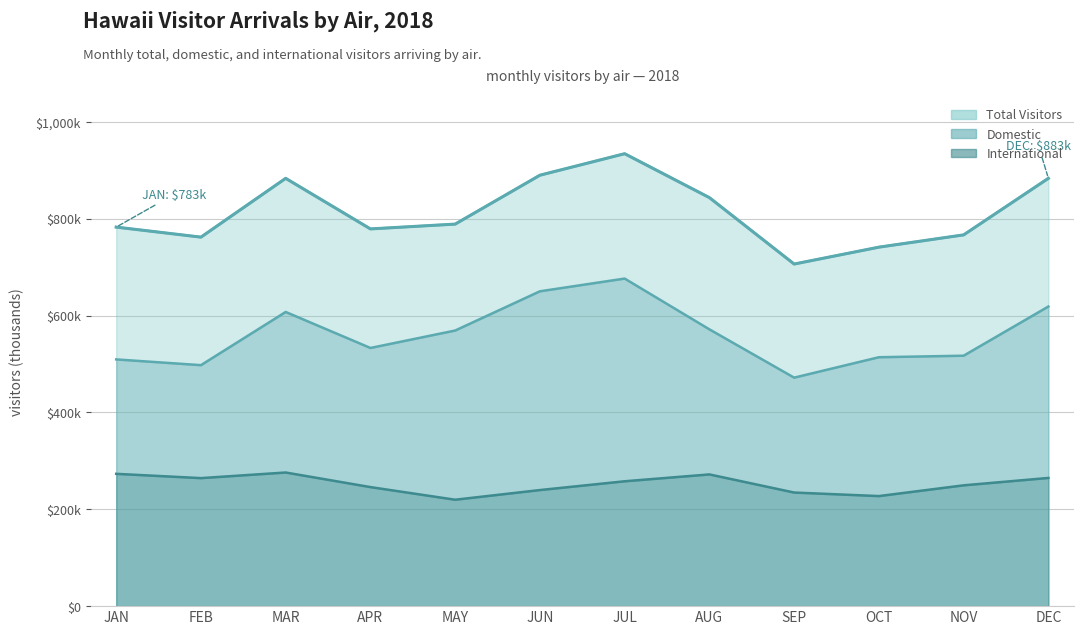

What value does the International series have at JUN?

239.7